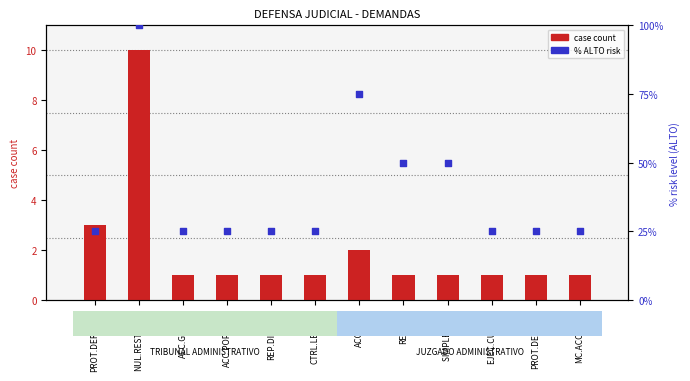

Which series has the largest total across all categories?

% ALTO risk